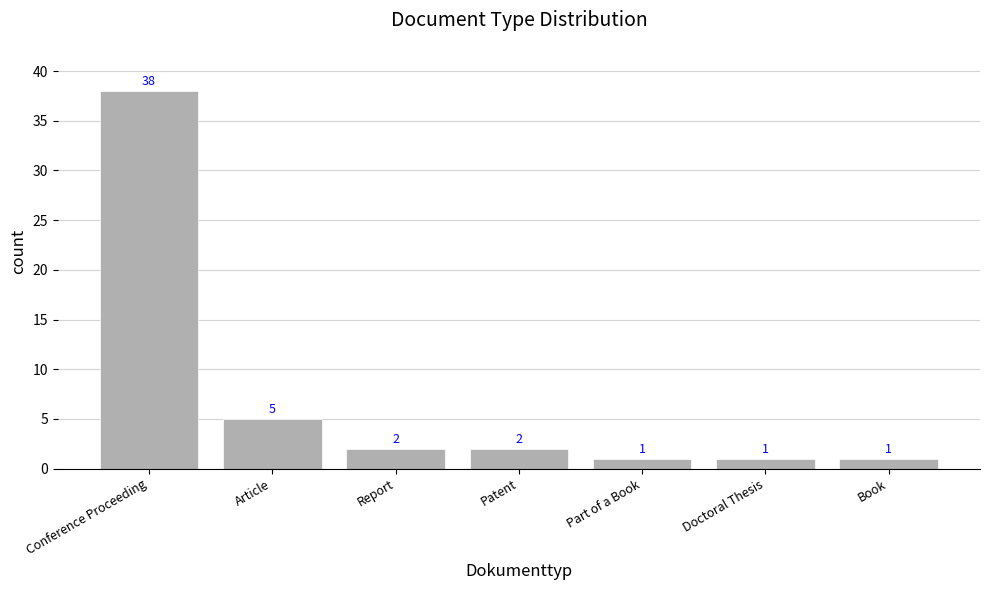

What is the maximum value shown in the chart?

38